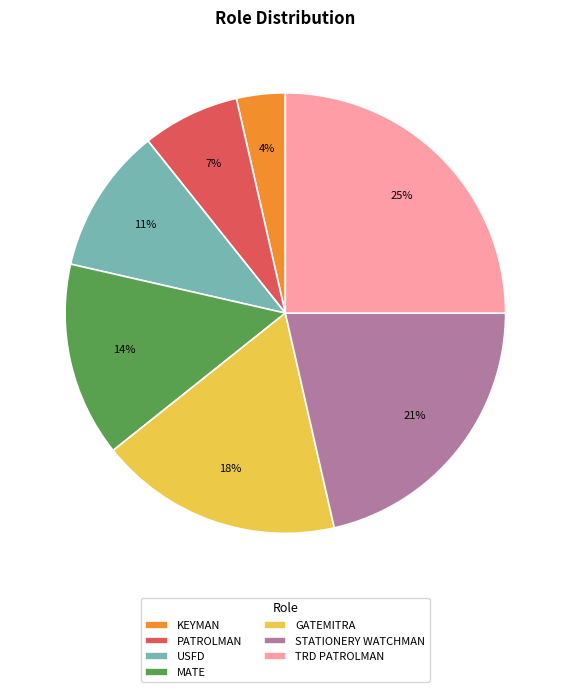

True or false: MATE accounts for 14% of the total.

True